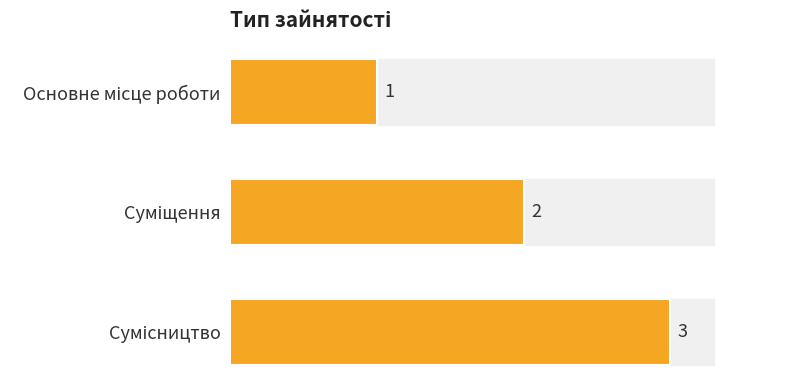

Count the values in the range 1 to 3.

3